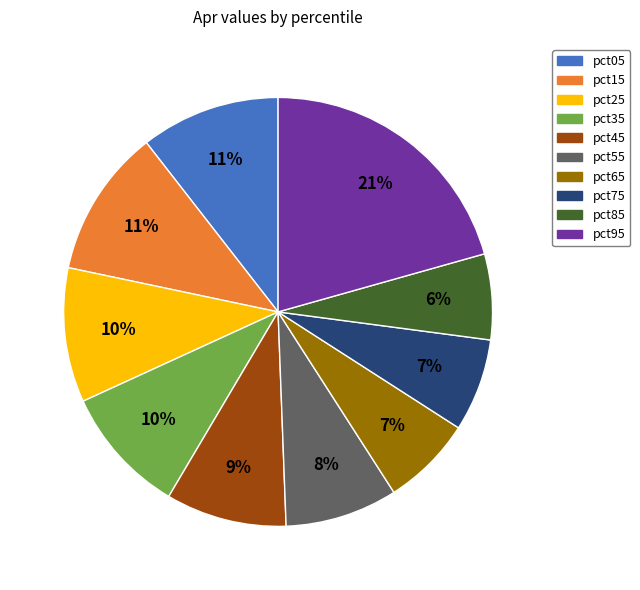

Which category has the biggest portion of the pie?

pct95